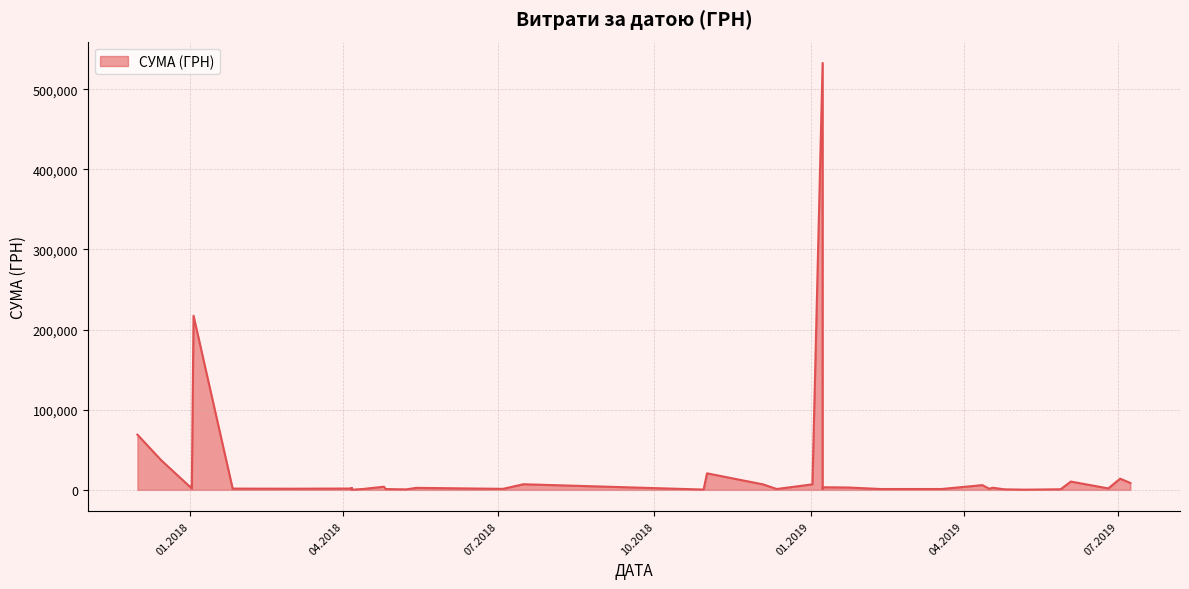

Count the number of data series in this chart.

1